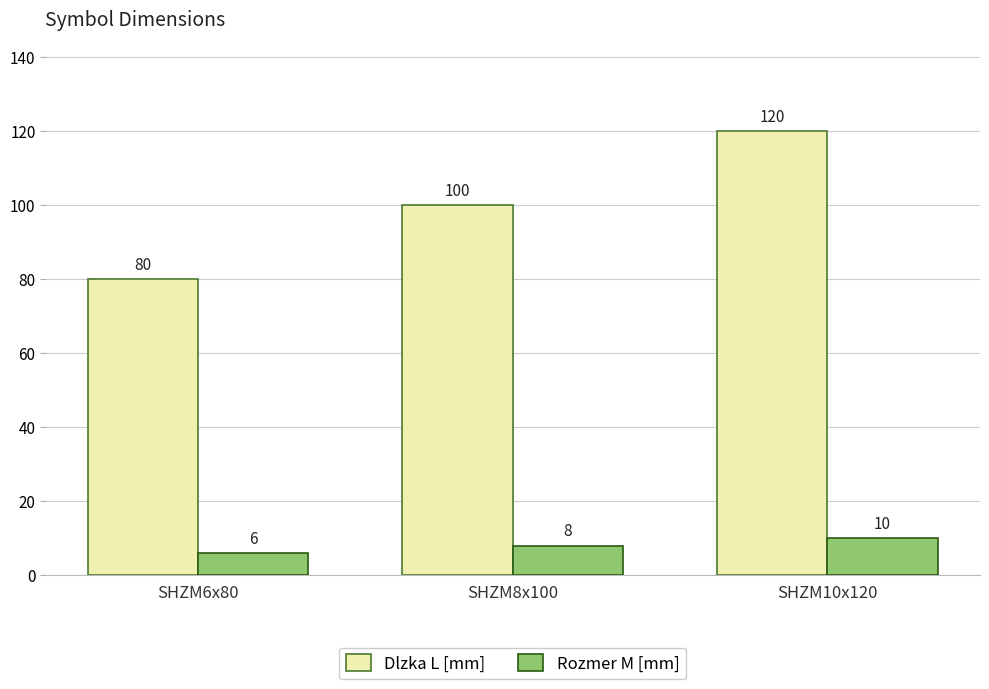

What value does the Dlzka L [mm] series have at SHZM10x120?

120